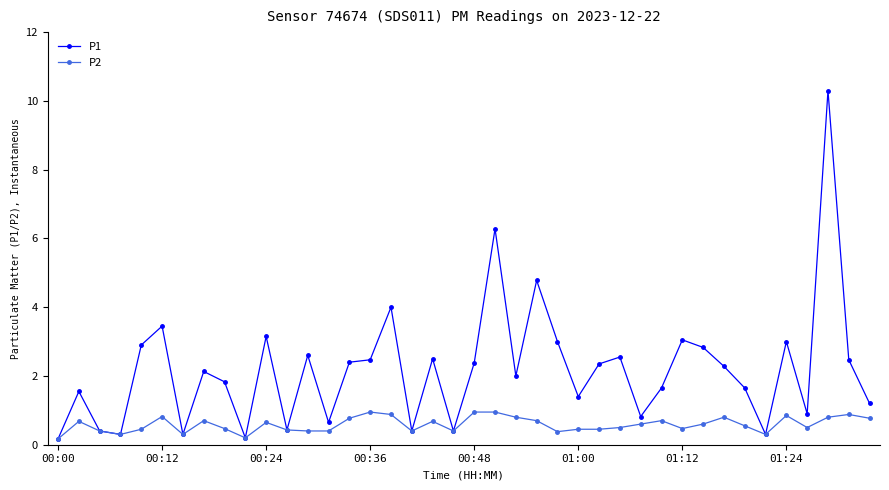

Rank the series by their average value, from lowest to highest.

P2, P1